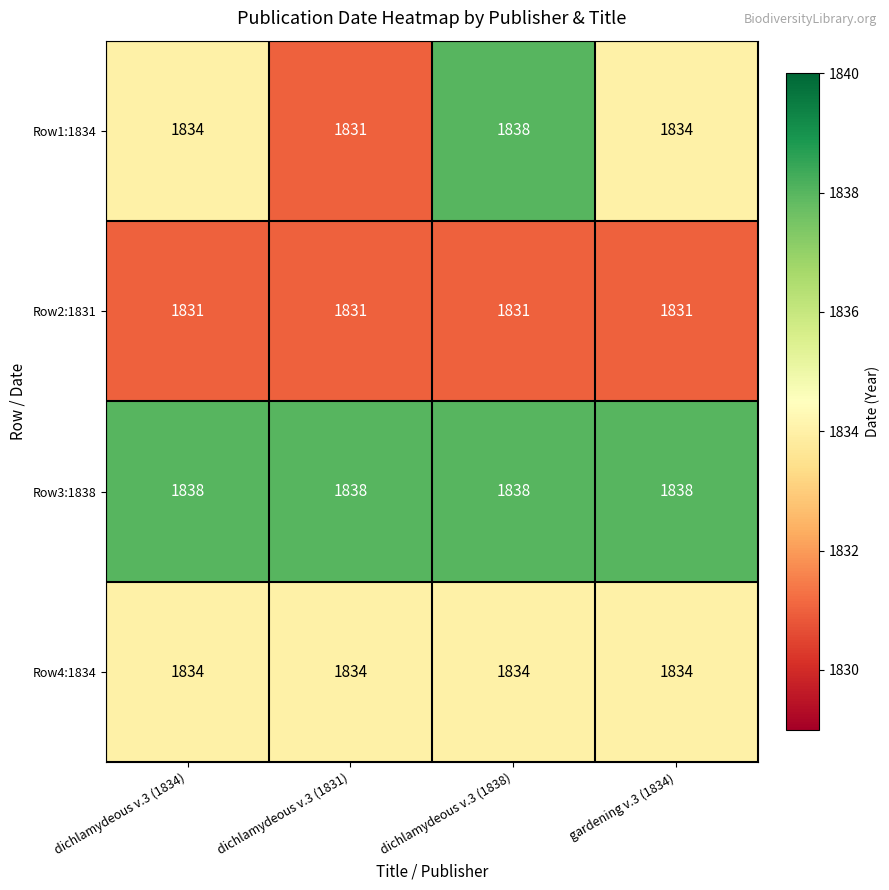

What is the lowest value of the Row2:1831 series?

1831